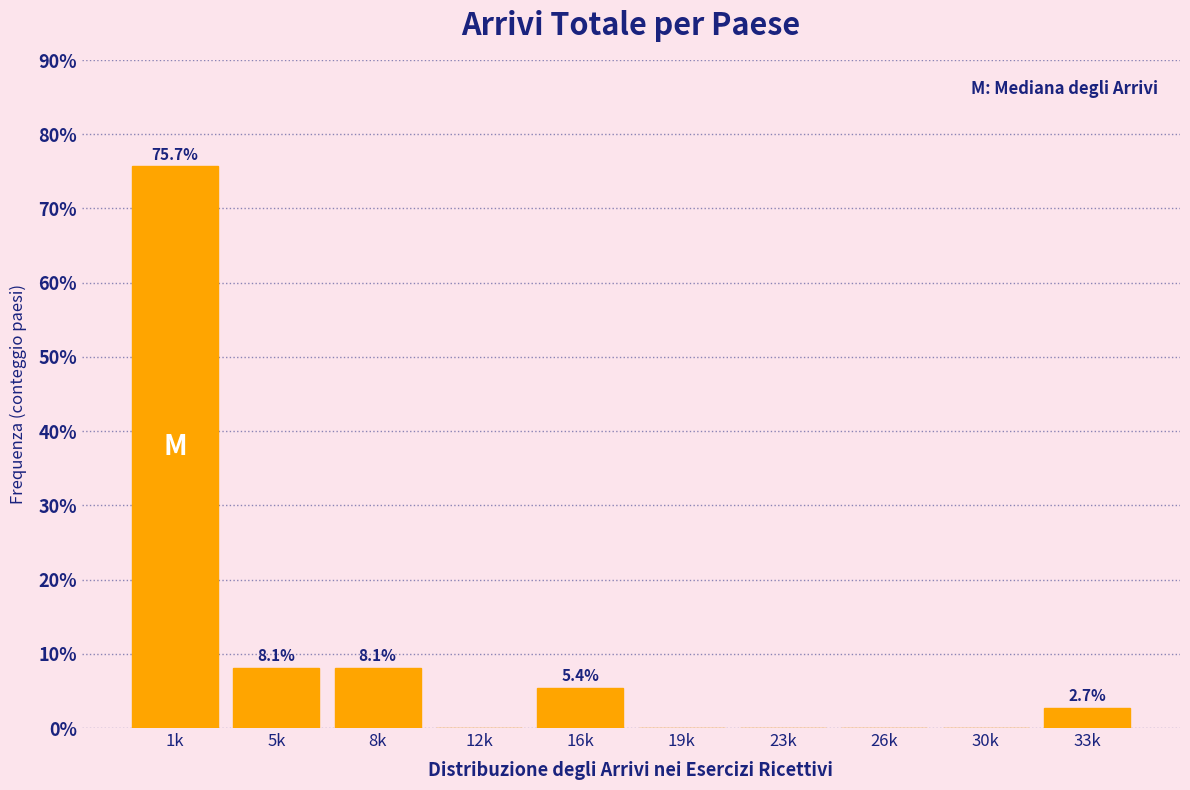

Reading left to right, extract all data points from this chart.

1k=75.7	5k=8.1	8k=8.1	12k=0.0	16k=5.4	19k=0.0	23k=0.0	26k=0.0	30k=0.0	33k=2.7